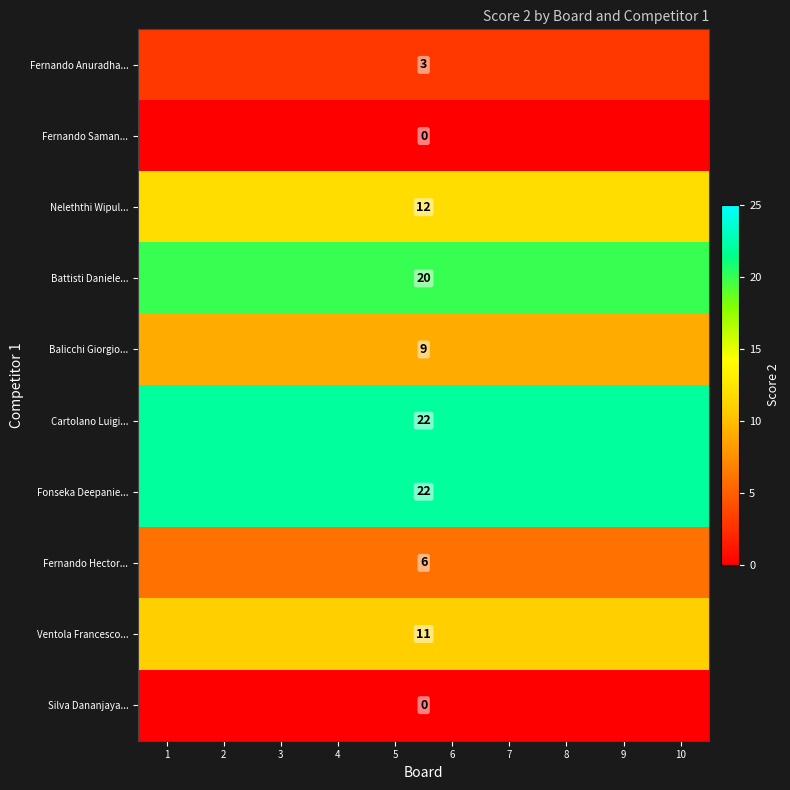

How many distinct data groups are displayed?

10